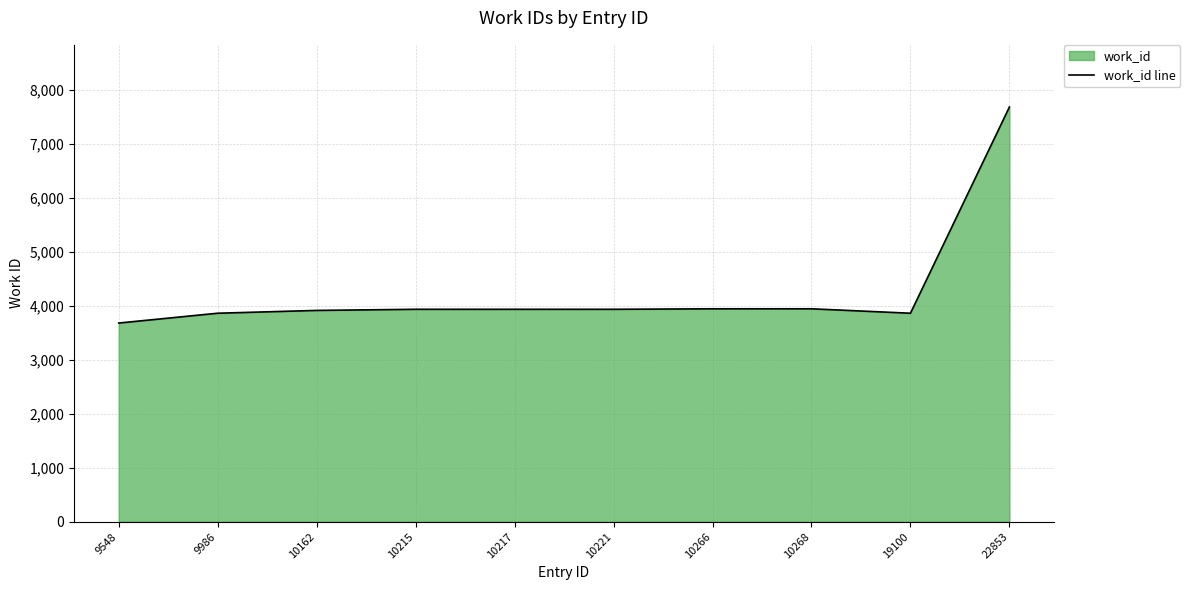

Reading left to right, list all the values displayed in this chart.

9548=3684	9986=3866	10162=3918	10215=3939	10217=3939	10221=3939	10266=3948	10268=3948	19100=3866	22853=7689